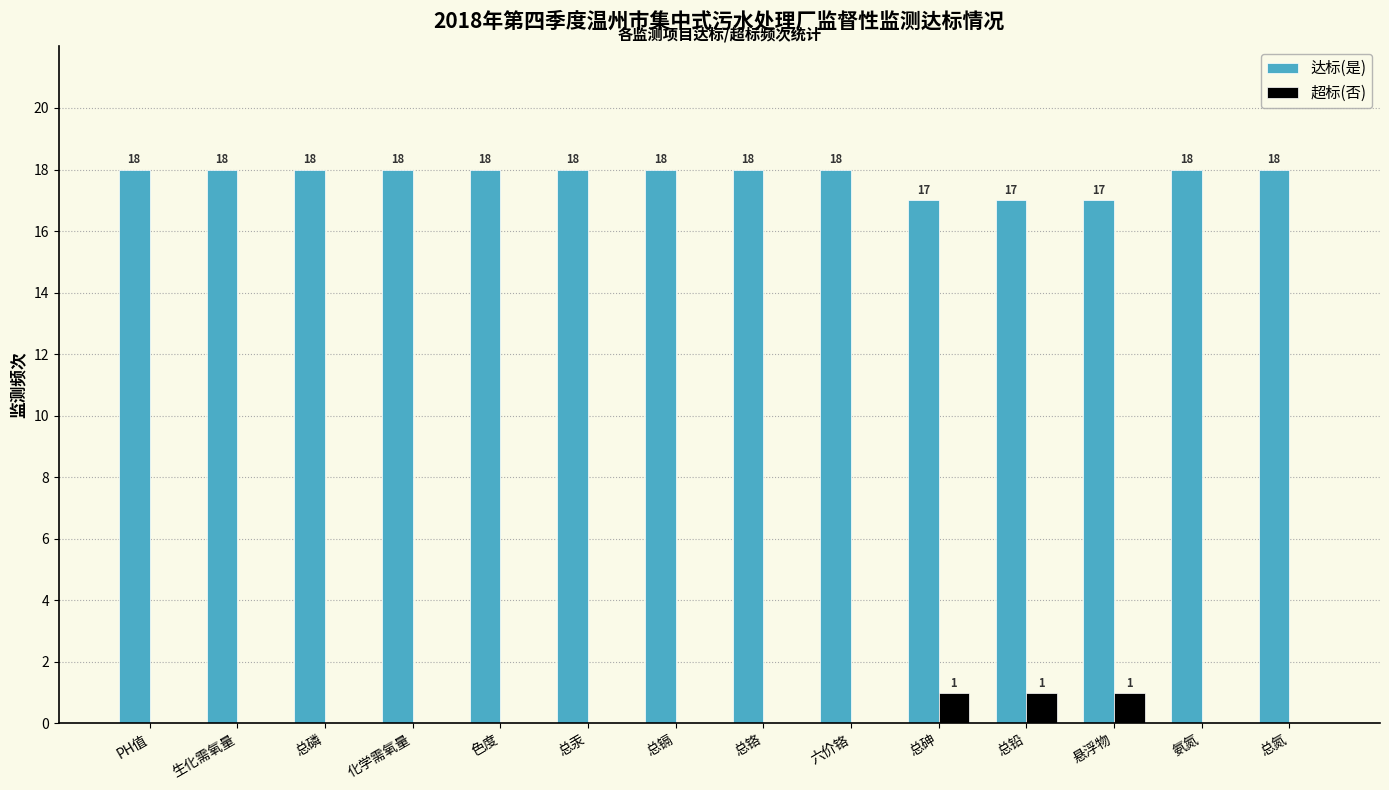

What is the total value across all series at 总磷?

18